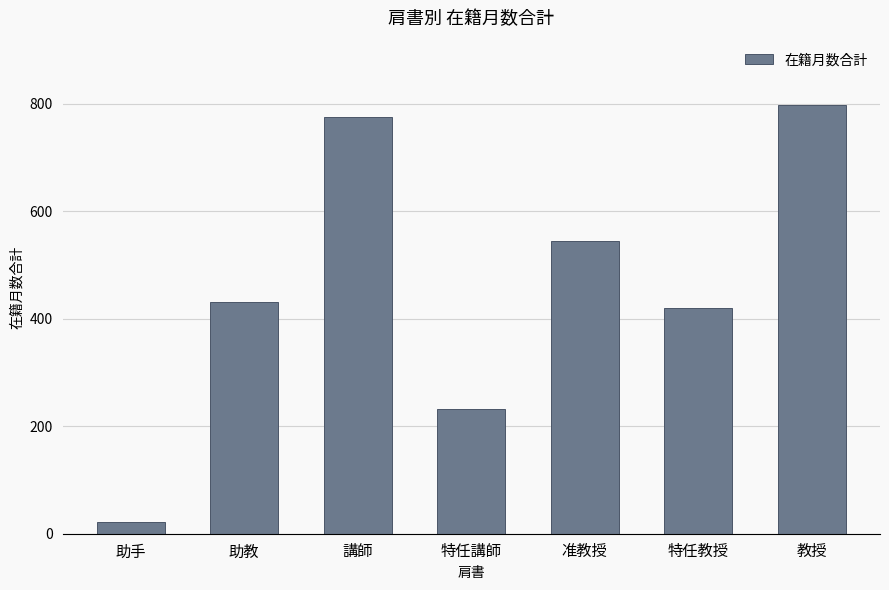

Reading left to right, extract all data points from this chart.

22	432	776	233	545	420	798